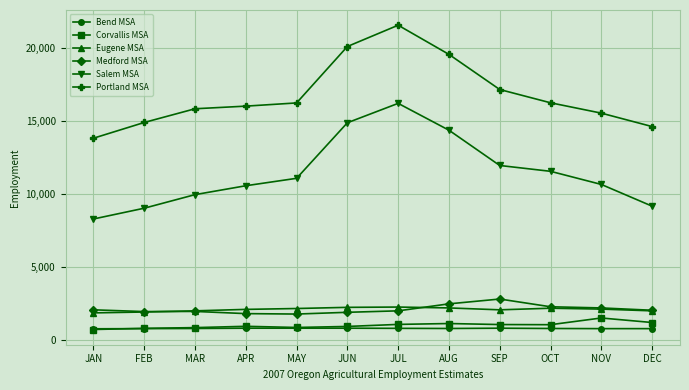

What is the sum of all Salem MSA values?

137890